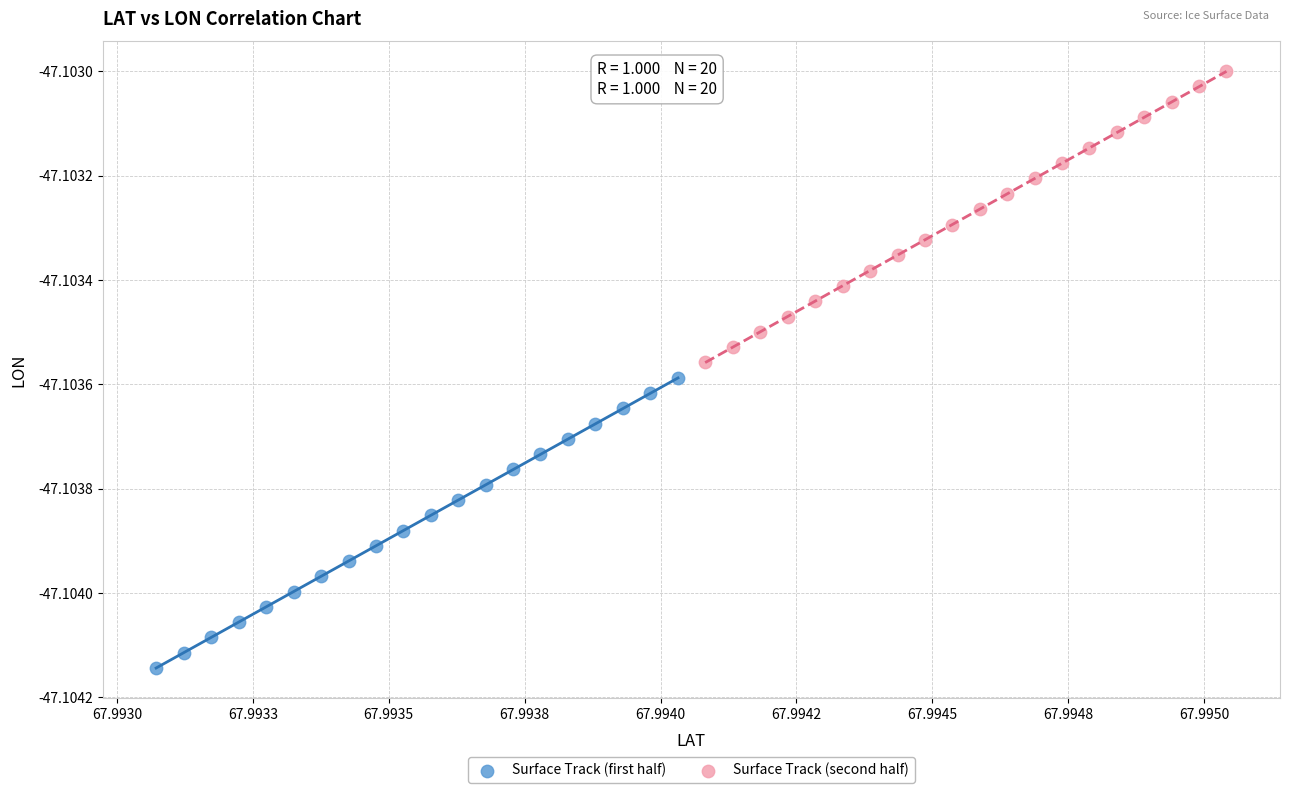

Which series reaches the maximum Y coordinate?

Surface Track (second half)